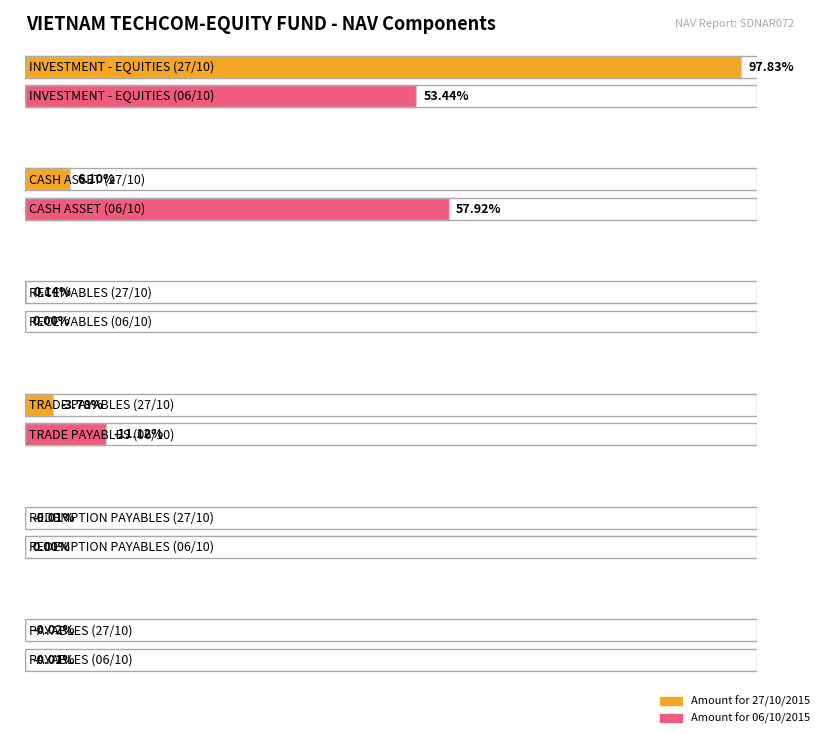

How many data points in Amount for 27/10/2015 are less than 0?

4